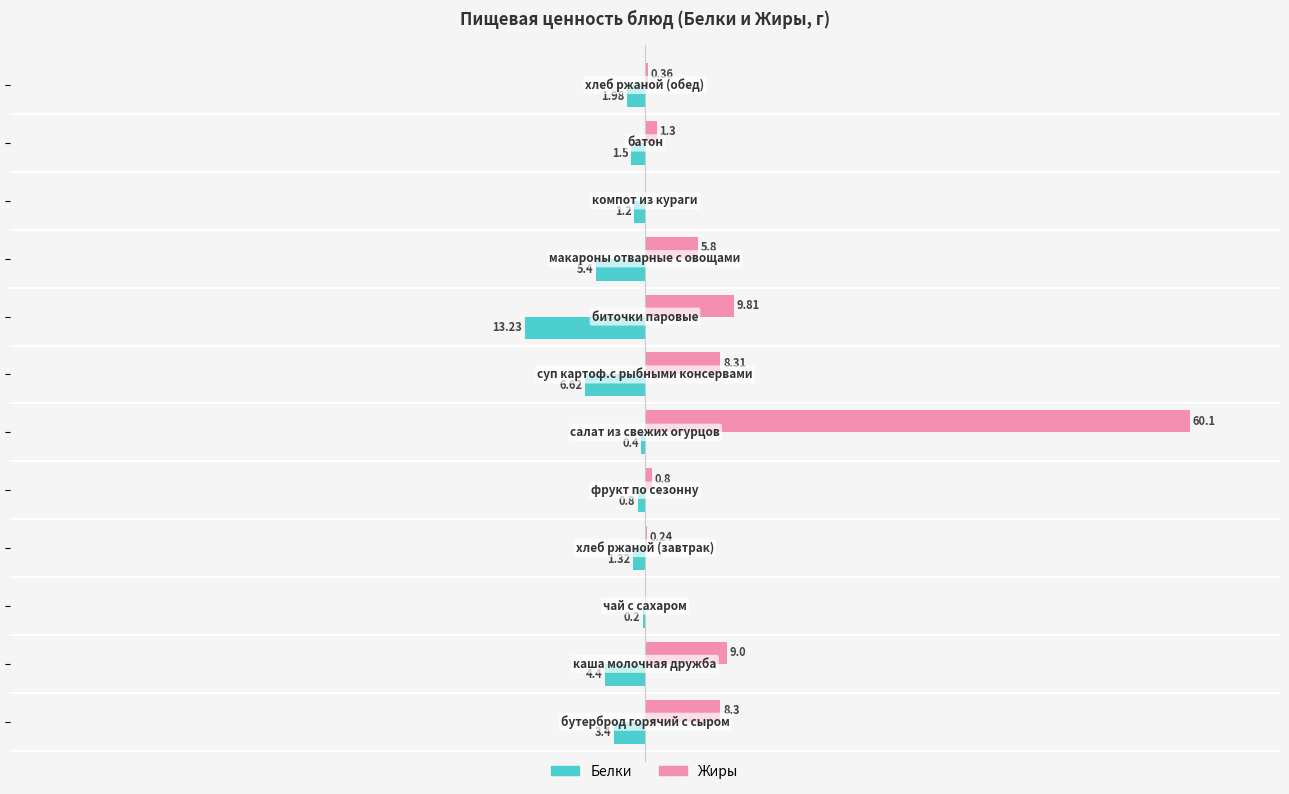

Which series has the largest total across all categories?

Жиры